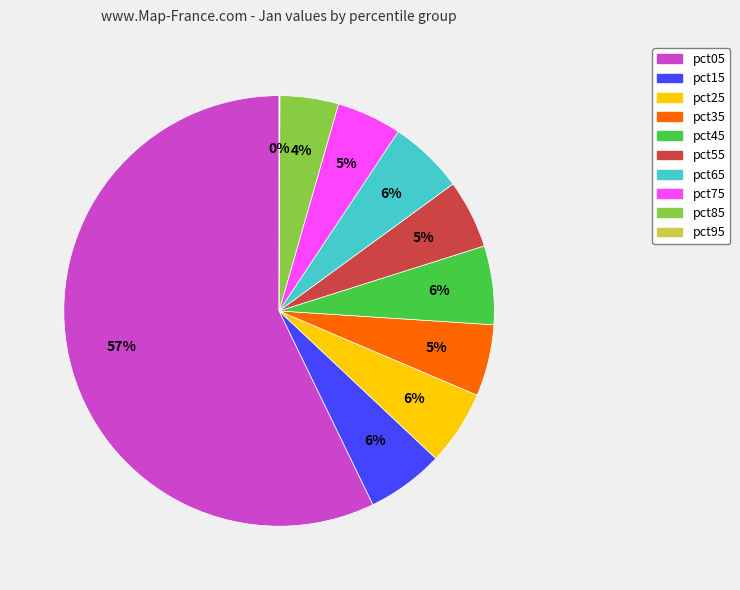

To the nearest percent, what percentage of the pie is pct65?

6%